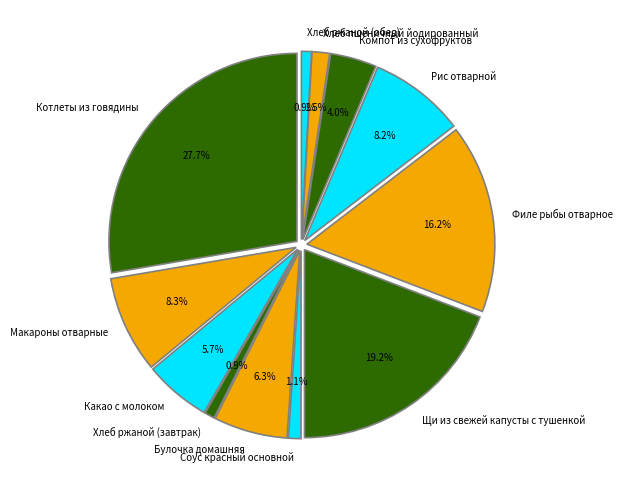

What is the ratio of the value at Хлеб пшеничный йодированный to the value at Рис отварной?

0.2